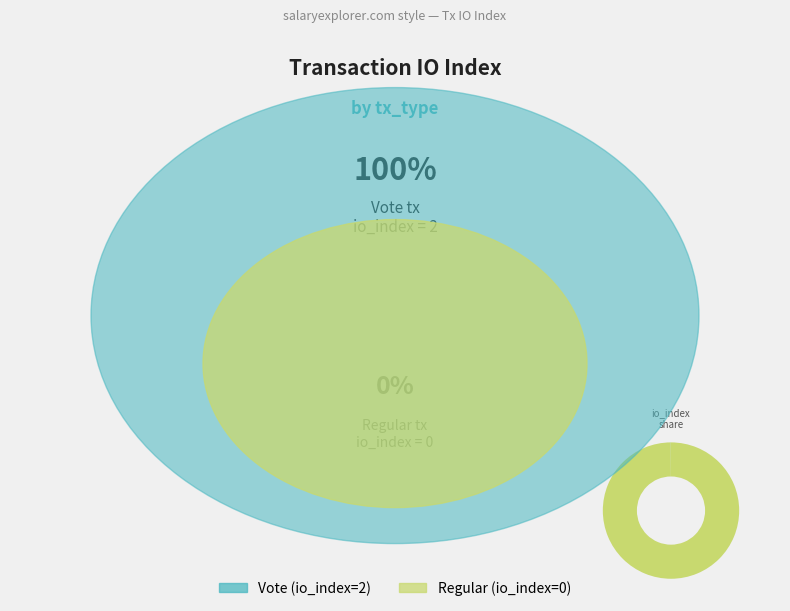

Is there a majority slice in this chart?

Yes